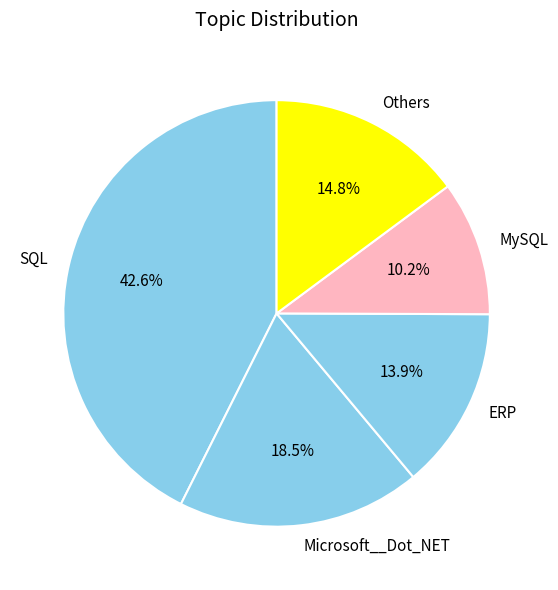

Count the number of slices in the pie.

5